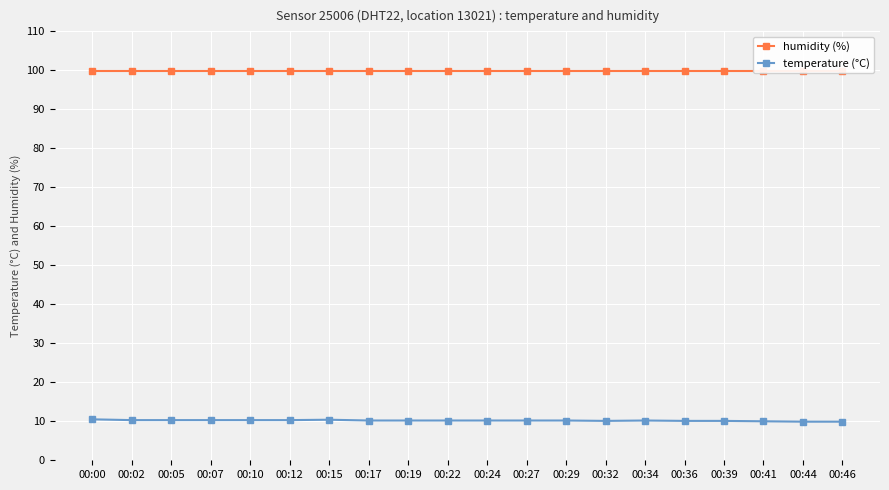

At 00:19, list the series in order from smallest to largest.

temperature (°C), humidity (%)